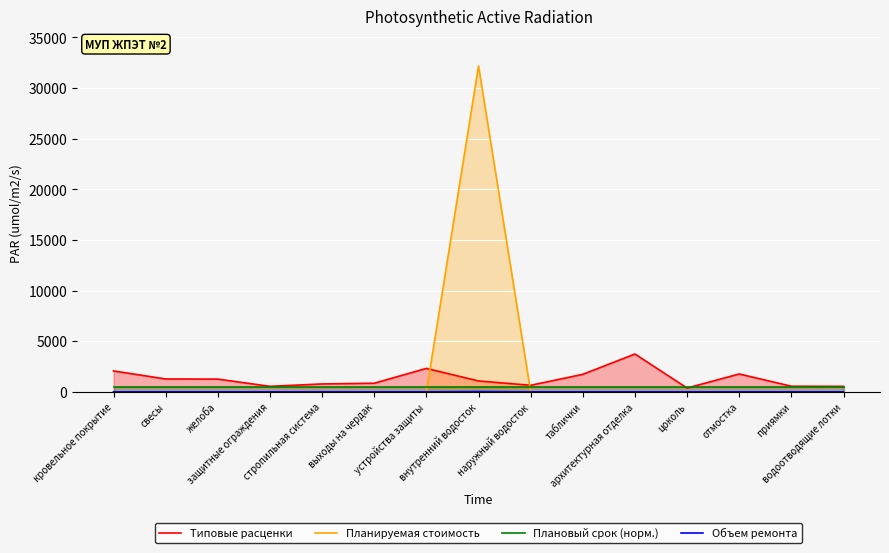

Which series has the largest total across all categories?

Планируемая стоимость